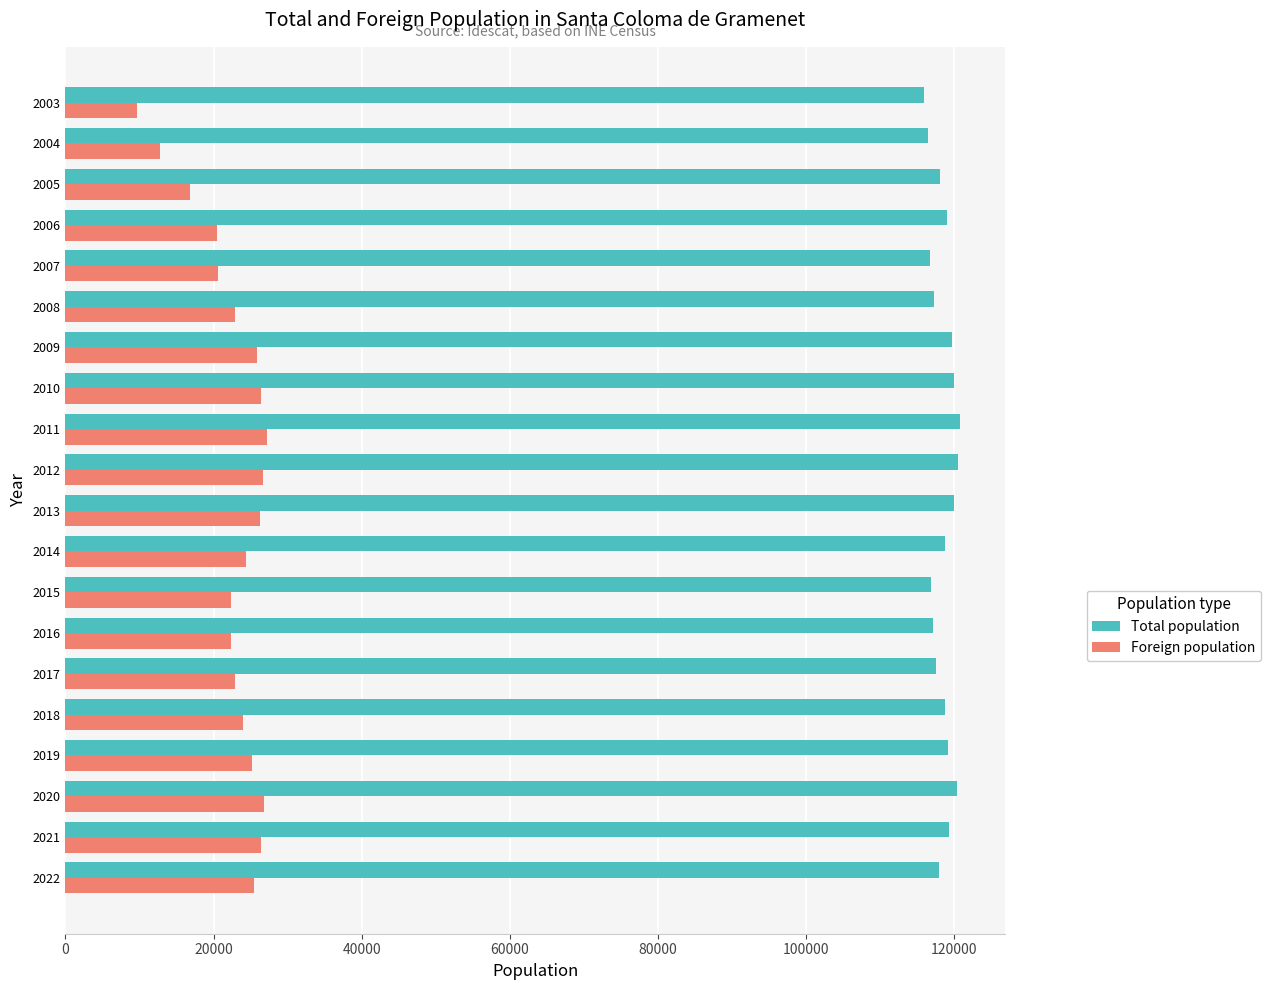

What is the sum of all Foreign population values?

455600